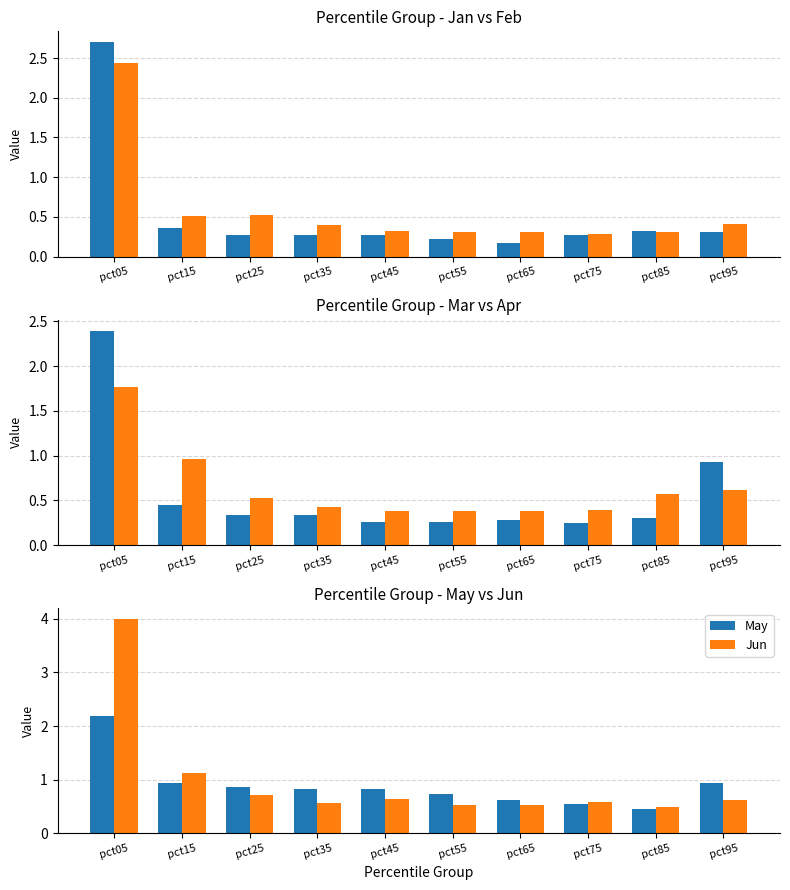

Reading right to left, list all the values displayed in this chart.

Jan: 0.3	0.3	0.3	0.2	0.2	0.3	0.3	0.3	0.4	2.7
Feb: 0.4	0.3	0.3	0.3	0.3	0.3	0.4	0.5	0.5	2.4
Mar: 0.9	0.3	0.2	0.3	0.3	0.3	0.3	0.3	0.4	2.4
Apr: 0.6	0.6	0.4	0.4	0.4	0.4	0.4	0.5	1.0	1.8
May: 0.9	0.5	0.5	0.6	0.7	0.8	0.8	0.9	0.9	2.2
Jun: 0.6	0.5	0.6	0.5	0.5	0.6	0.6	0.7	1.1	4.0